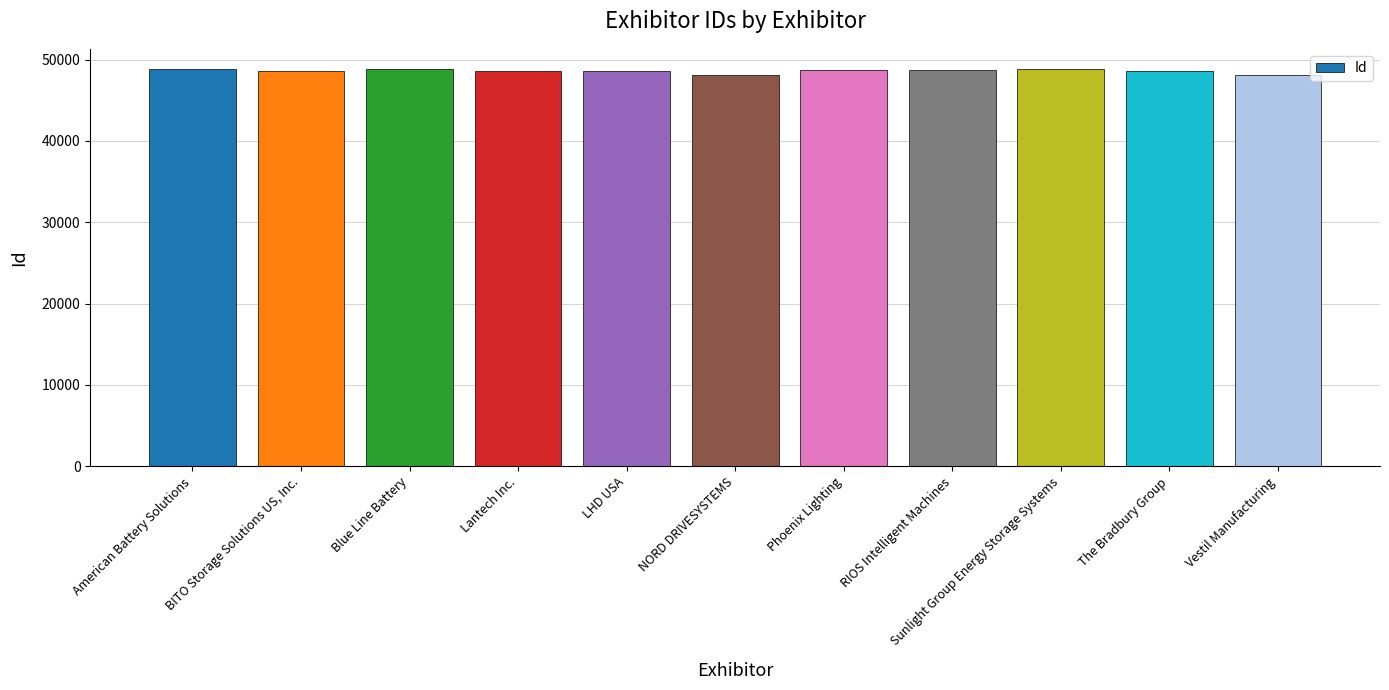

How many bars are there in total?

11